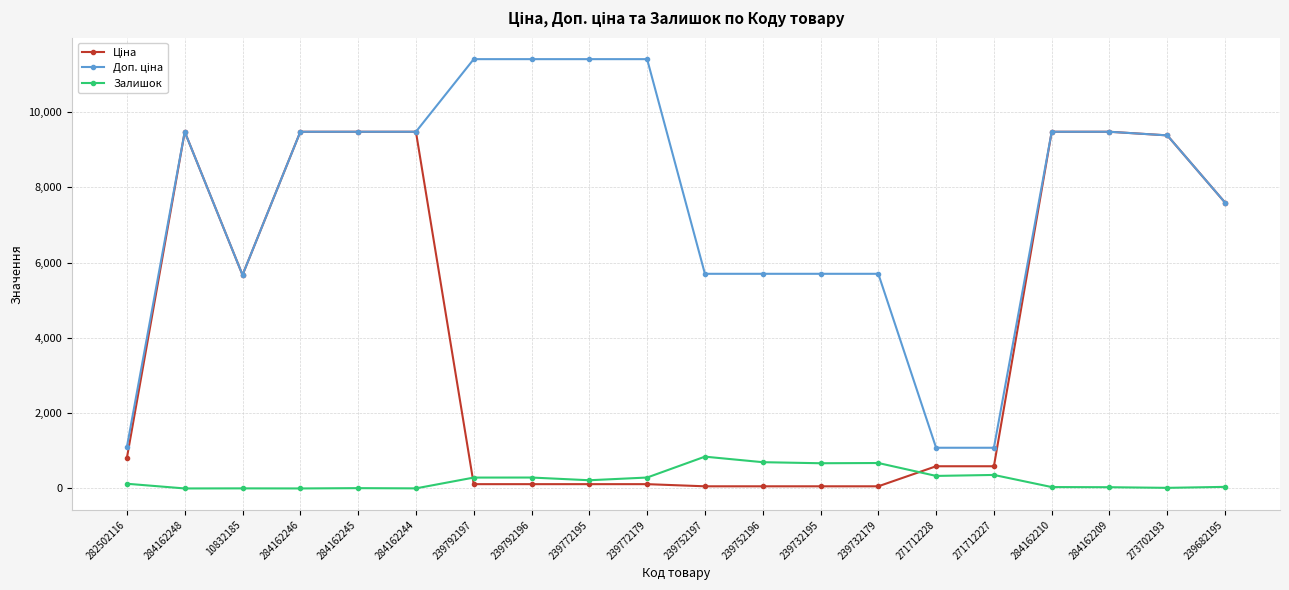

The Залишок series shows 290.0 at 239772179. True or false?

True